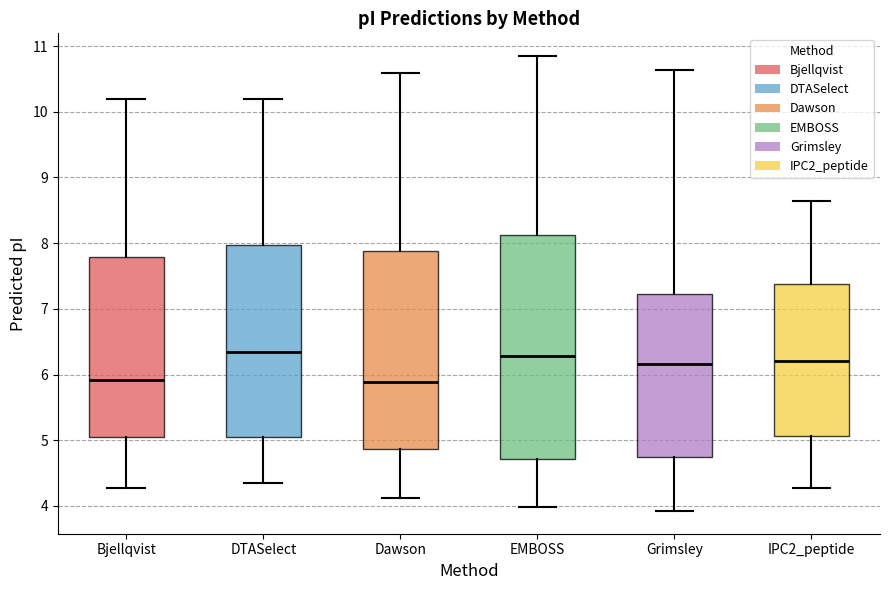

Reading left to right, read every box against the y-axis: the position of its median line, the range the box covers, and the ends of its whiskers. The values are not printed on the chart, so give them approximately, as read against the axis.

Bjellqvist: median 5.9, box 5.1 to 7.8, whiskers 4.3 to 10.2
DTASelect: median 6.3, box 5.1 to 8.0, whiskers 4.3 to 10.2
Dawson: median 5.9, box 4.9 to 7.9, whiskers 4.1 to 10.6
EMBOSS: median 6.3, box 4.7 to 8.1, whiskers 4.0 to 10.8
Grimsley: median 6.2, box 4.7 to 7.2, whiskers 3.9 to 10.6
IPC2_peptide: median 6.2, box 5.1 to 7.4, whiskers 4.3 to 8.6